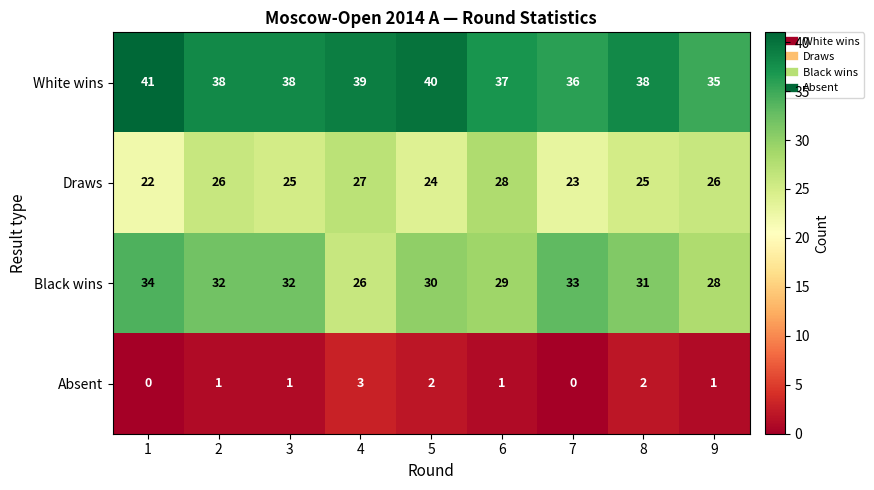

What is the difference between the highest and lowest values at 6?

36